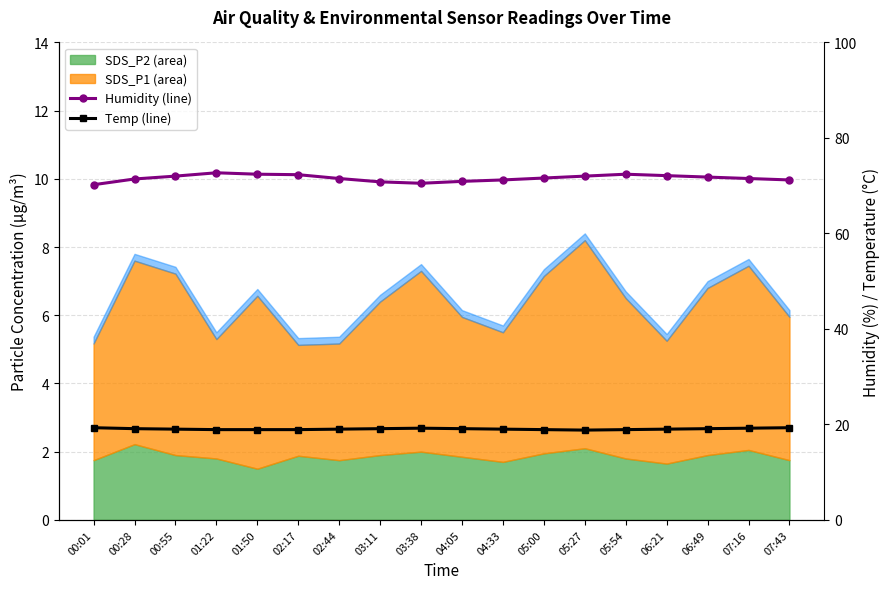

Reading left to right, extract all data points from this chart.

Humidity: 00:01=70.2	00:28=71.4	00:55=72.0	01:22=72.7	01:50=72.4	02:17=72.3	02:44=71.5	03:11=70.8	03:38=70.5	04:05=70.9	04:33=71.2	05:00=71.6	05:27=72.0	05:54=72.4	06:21=72.1	06:49=71.8	07:16=71.5	07:43=71.2
Temp: 00:01=19.3	00:28=19.1	00:55=19.0	01:22=18.9	01:50=18.9	02:17=18.9	02:44=19.0	03:11=19.1	03:38=19.2	04:05=19.1	04:33=19.0	05:00=18.9	05:27=18.8	05:54=18.9	06:21=19.0	06:49=19.1	07:16=19.2	07:43=19.3